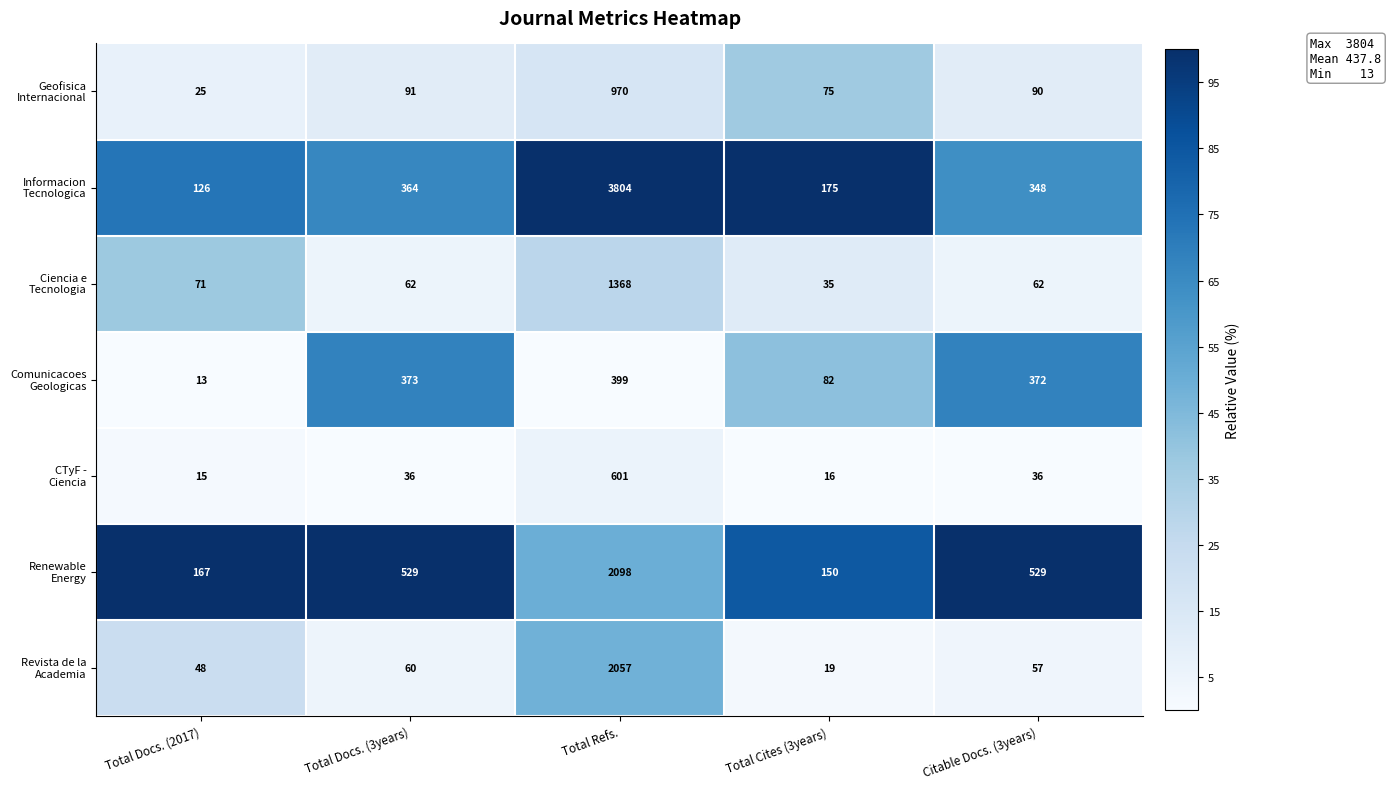

At which category is the sum across all series the highest?

Total Refs.